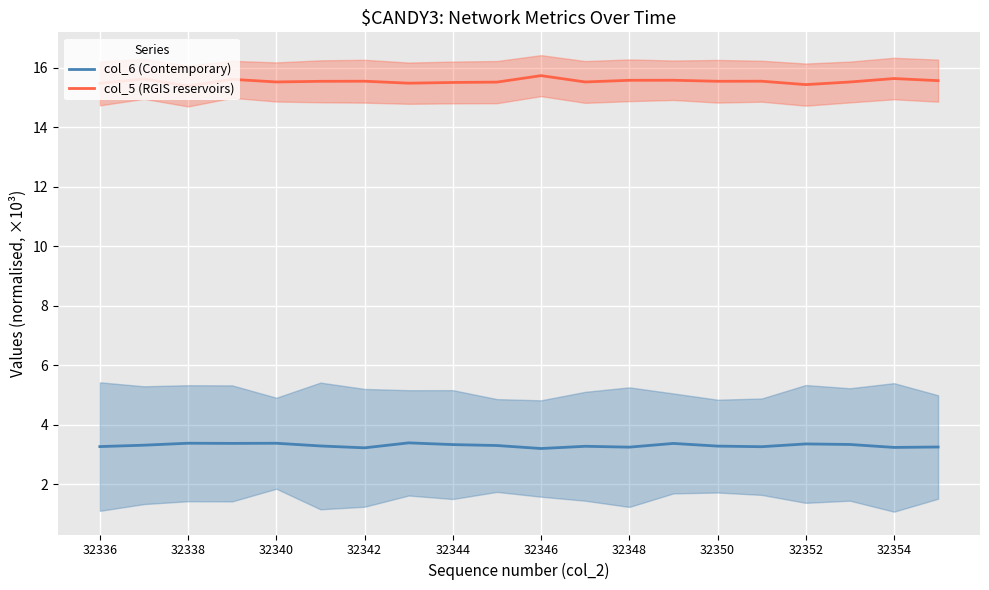

How many lines are shown in the chart?

2